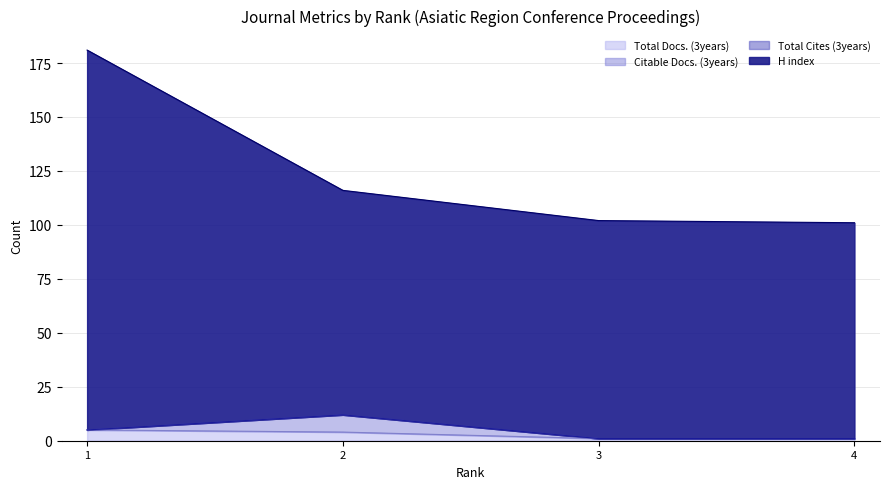

What is the difference between the maximum and minimum values in the Total Docs. (3years) series?

4